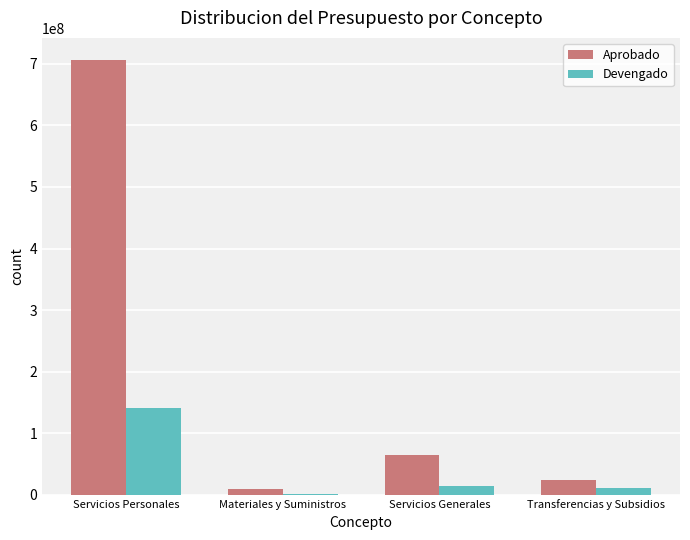

What is the sum of all Aprobado values?

804485954.4